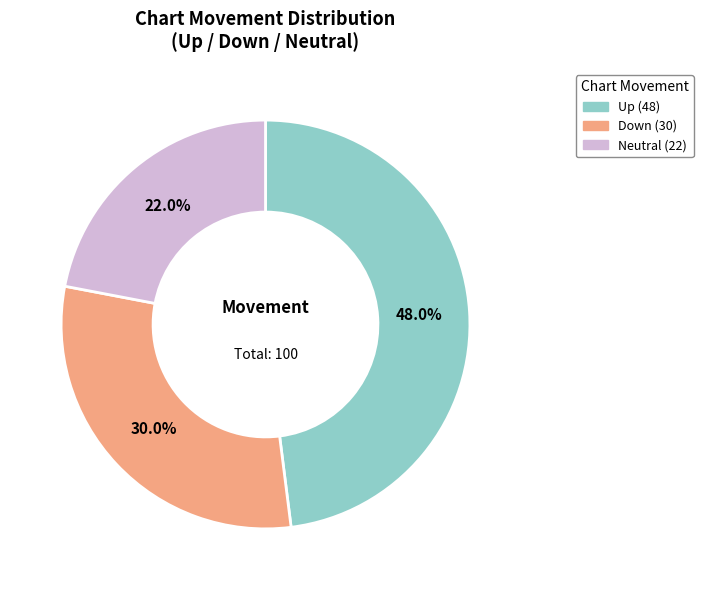

Is there a majority slice in this chart?

No